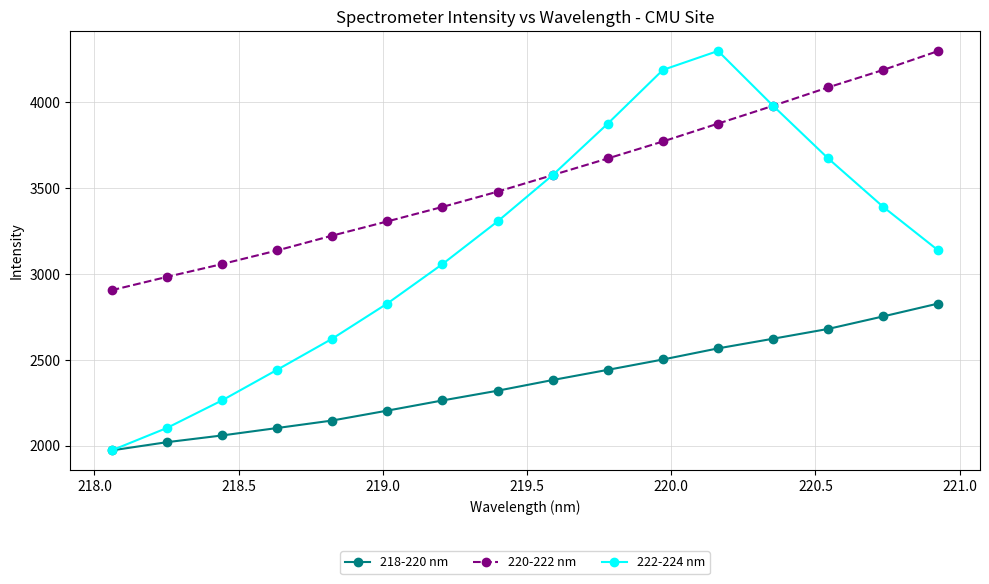

What is the minimum value for 222-224 nm?

1971.7